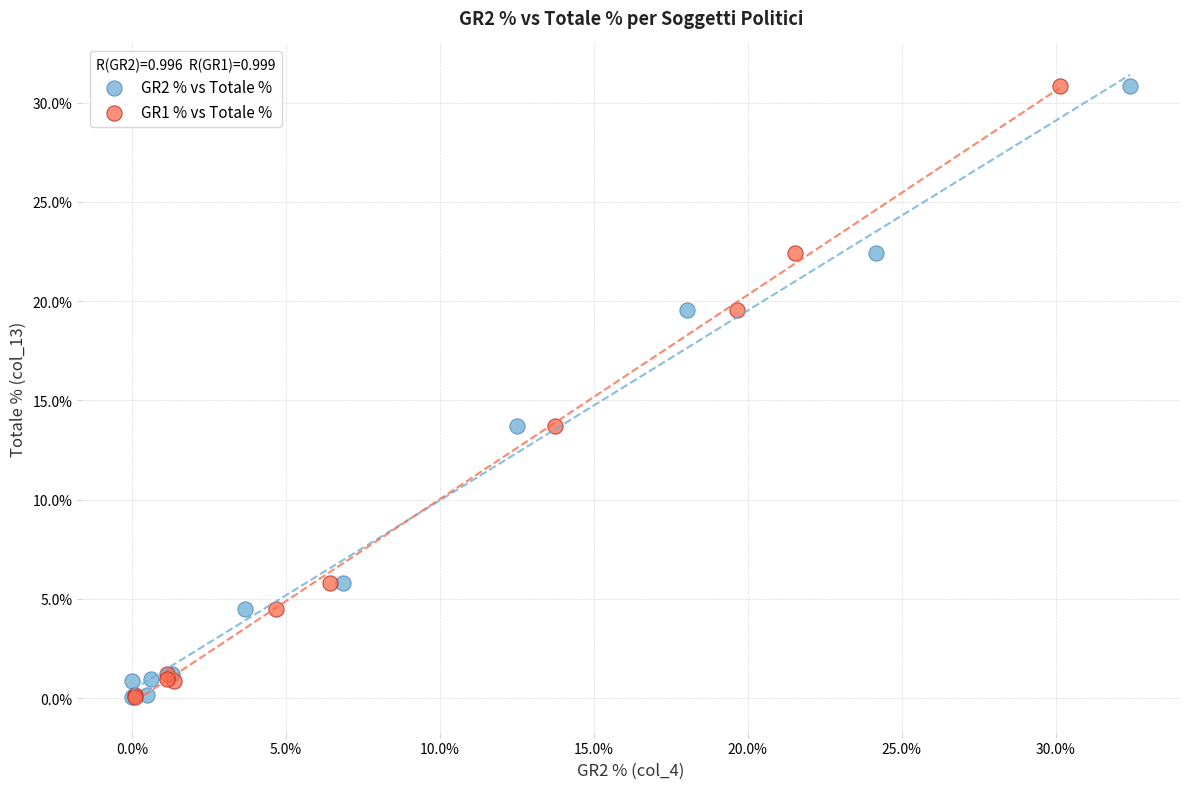

What are all the series names shown in the legend?

GR2 % vs Totale %, GR1 % vs Totale %